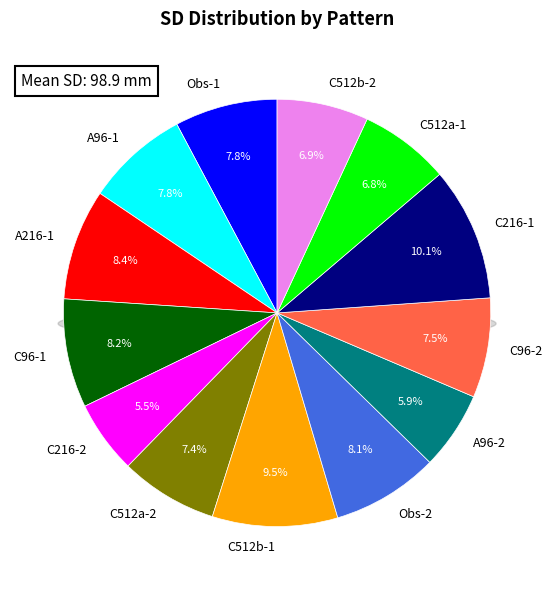

Is it true that C512a-1 is 7% of the pie?

True